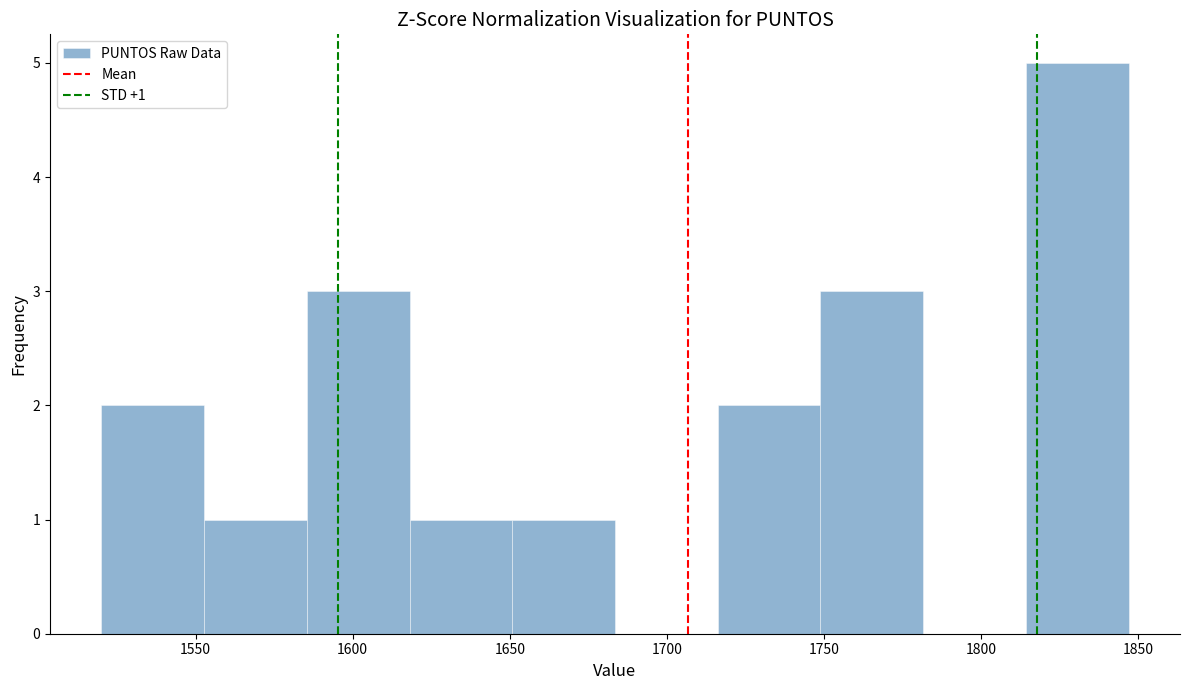

Which range on the x-axis has the tallest bar?

1815 to 1845